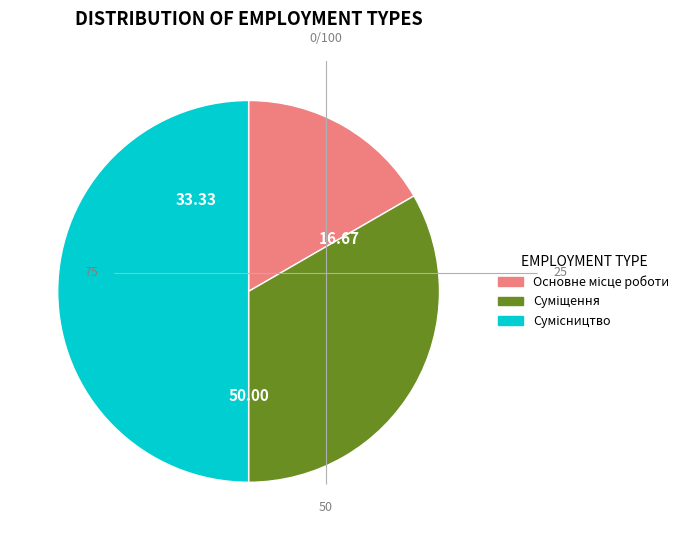

True or false: Сумісництво accounts for 59% of the total.

False